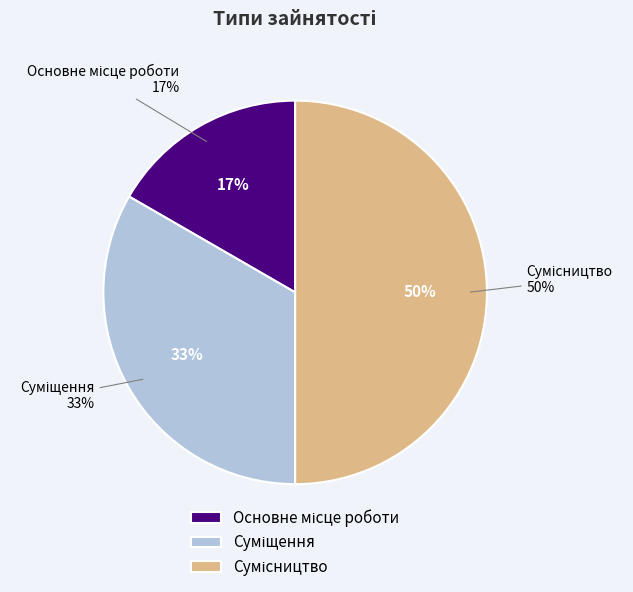

True or false: Основне місце роботи accounts for 10% of the total.

False